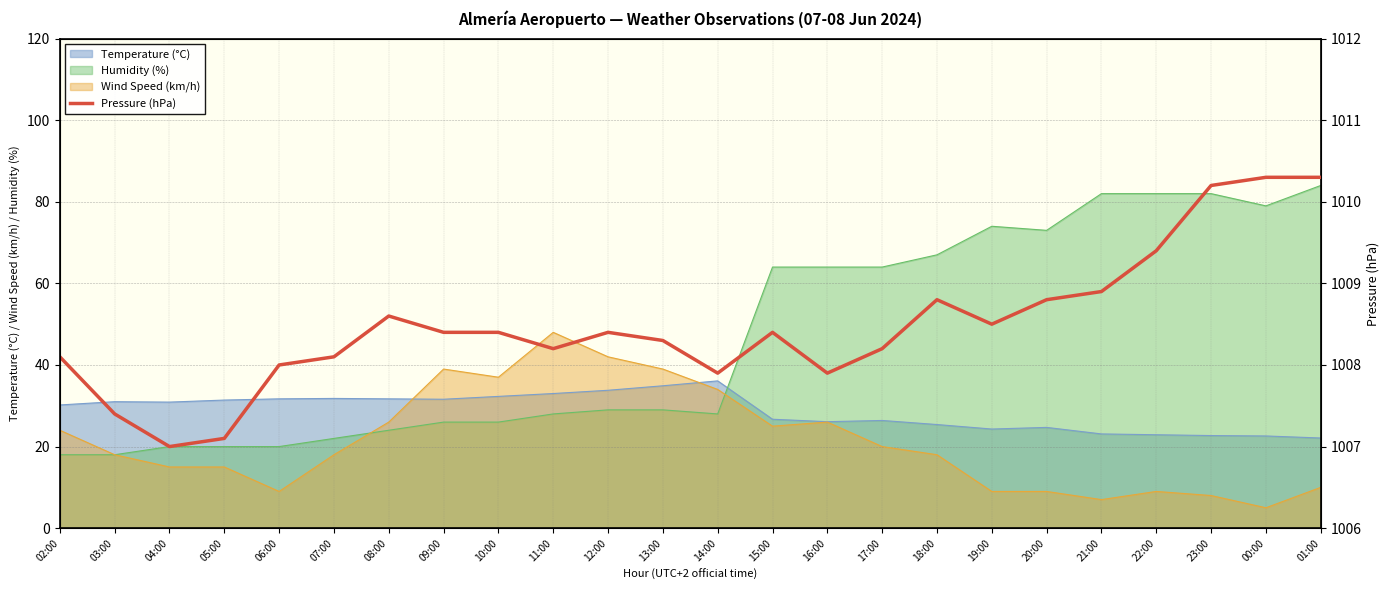

What is the label of the 16th point from the left?

17:00